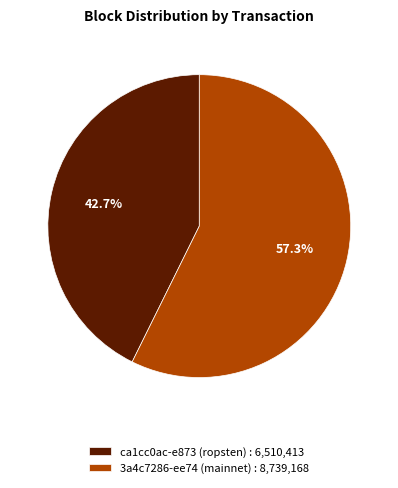

How many segments does this pie chart have?

2